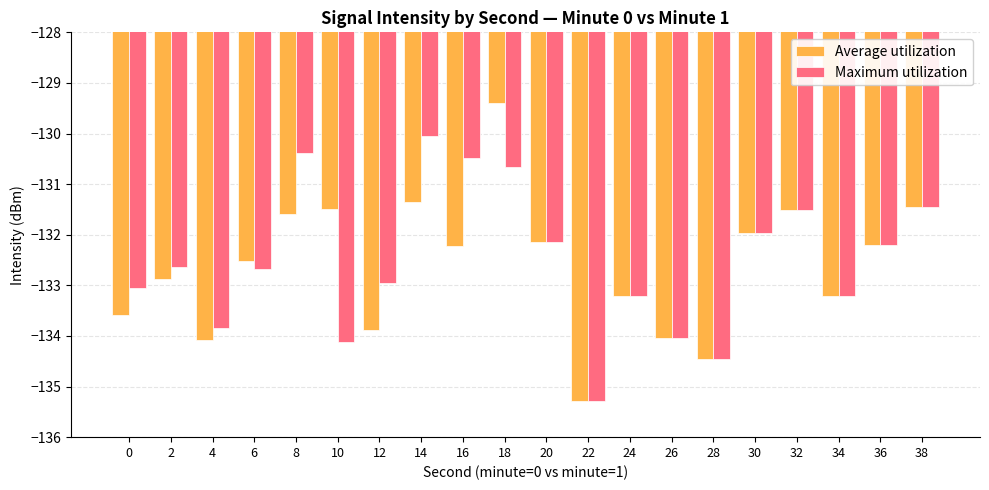

Which series has the largest total across all categories?

Maximum utilization